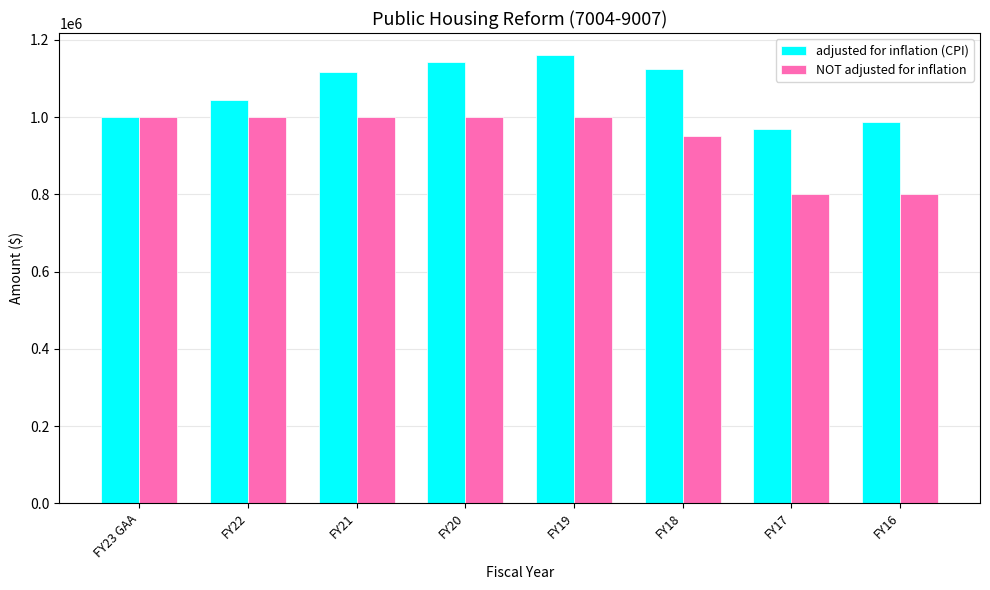

Reading left to right, transcribe all the data shown in this chart.

adjusted for inflation (CPI): FY23 GAA=1000000	FY22=1043262	FY21=1116376	FY20=1141930	FY19=1159978	FY18=1124825	FY17=968454	FY16=986472
NOT adjusted for inflation: FY23 GAA=1000000	FY22=1000000	FY21=1000000	FY20=1000000	FY19=1000000	FY18=950000	FY17=800000	FY16=800000